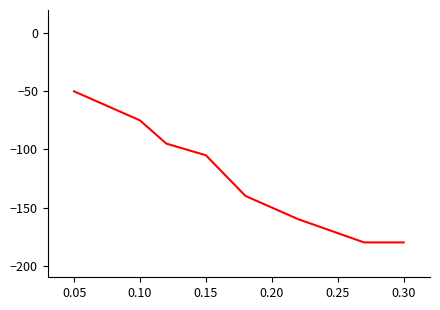

What is the difference between the maximum and minimum values?

130